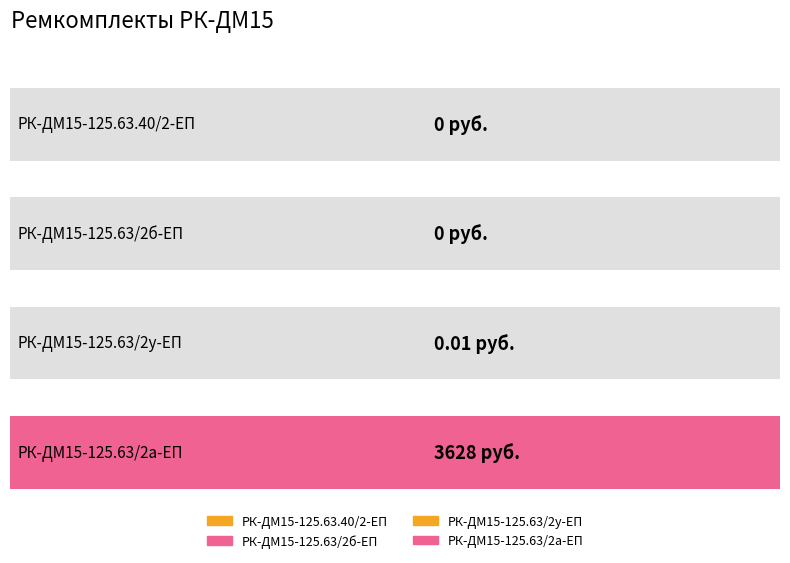

What is the label of the 4th bar from the right?

РК-ДМ15-125.63.40/2-ЕП